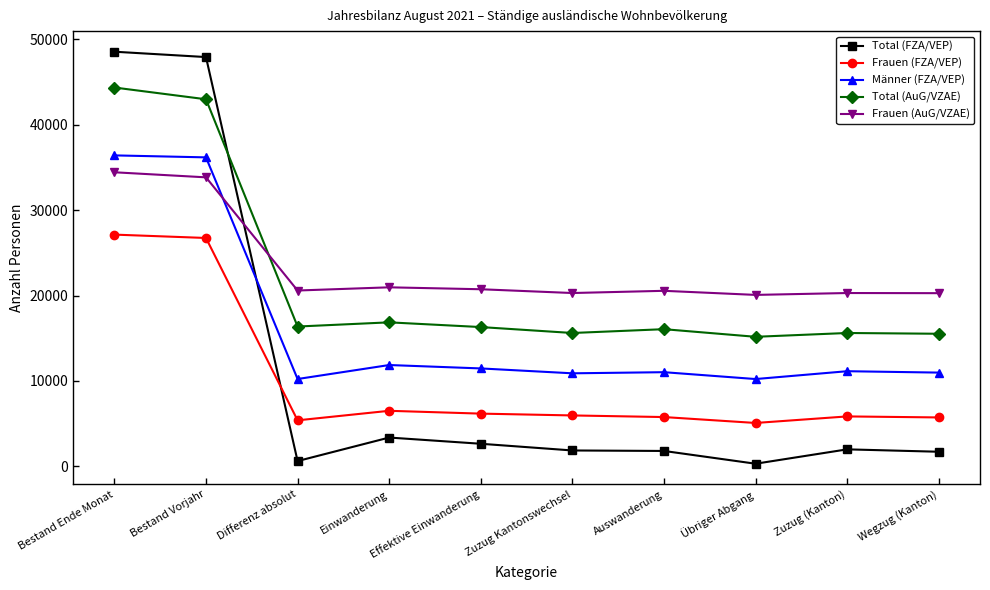

True or false: Total (AuG/VZAE) and Männer (FZA/VEP) intersect in this chart.

False